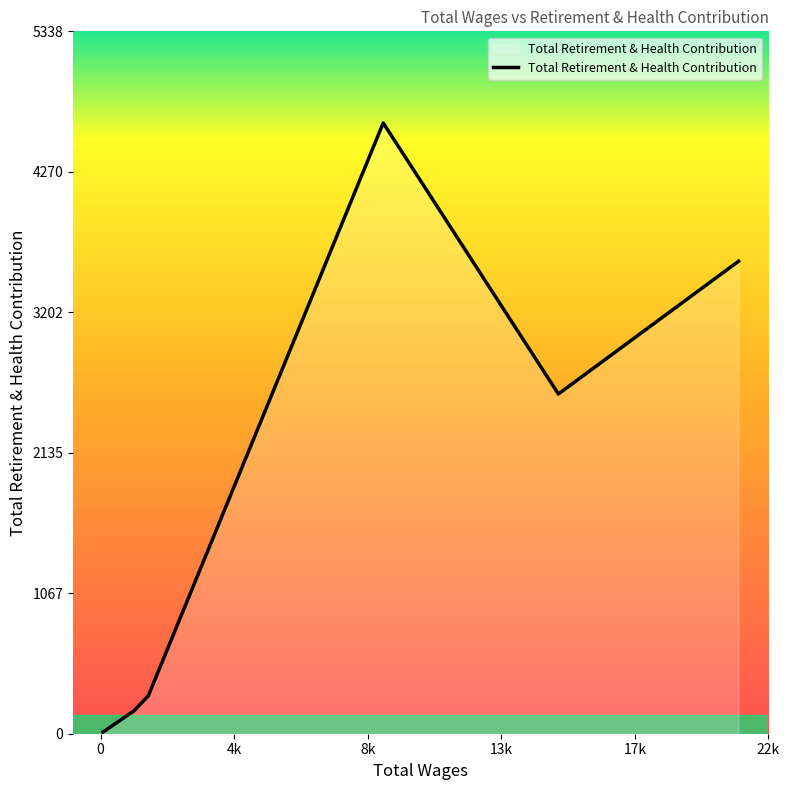

What is the greatest value displayed?

4642